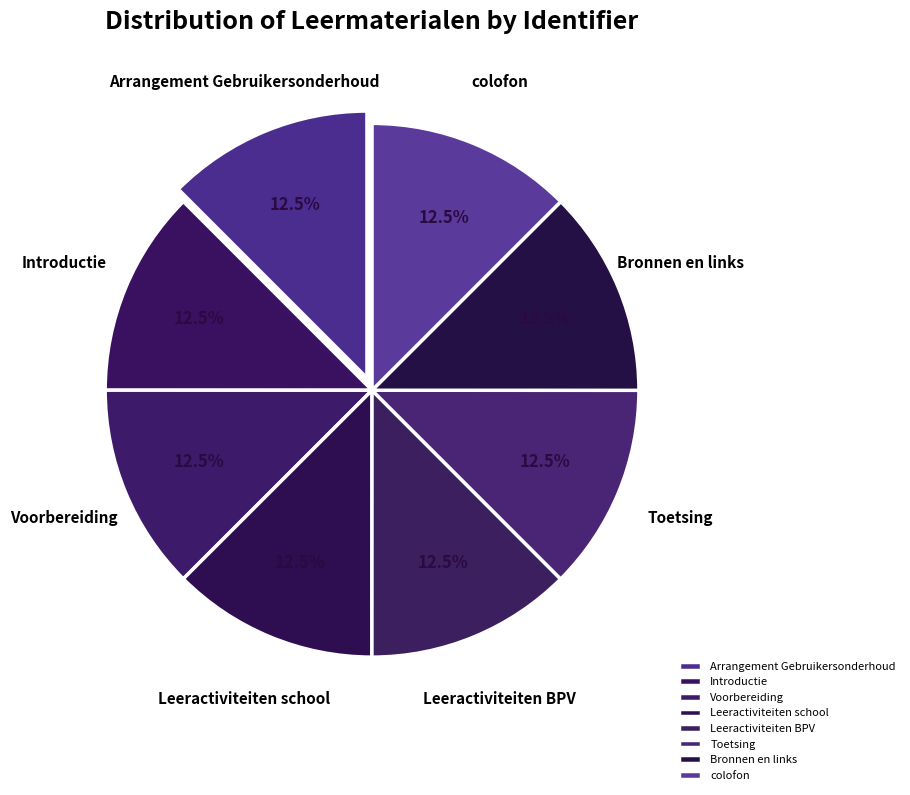

What portion of the pie excludes Voorbereiding?

87.5%